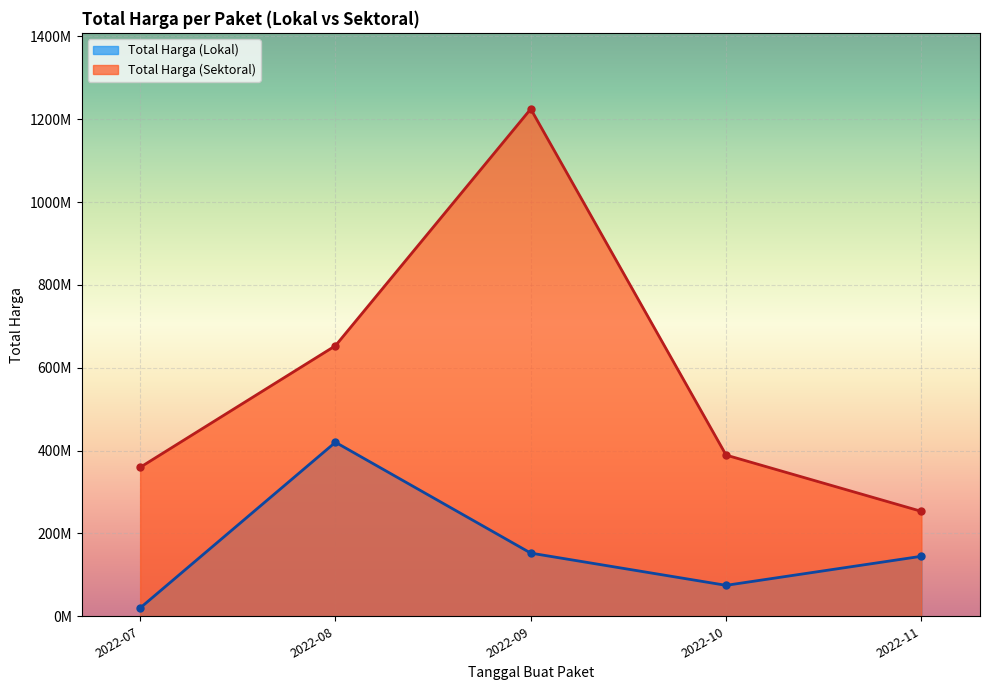

At which category does Total Harga (Lokal) reach its first local valley?

2022-10